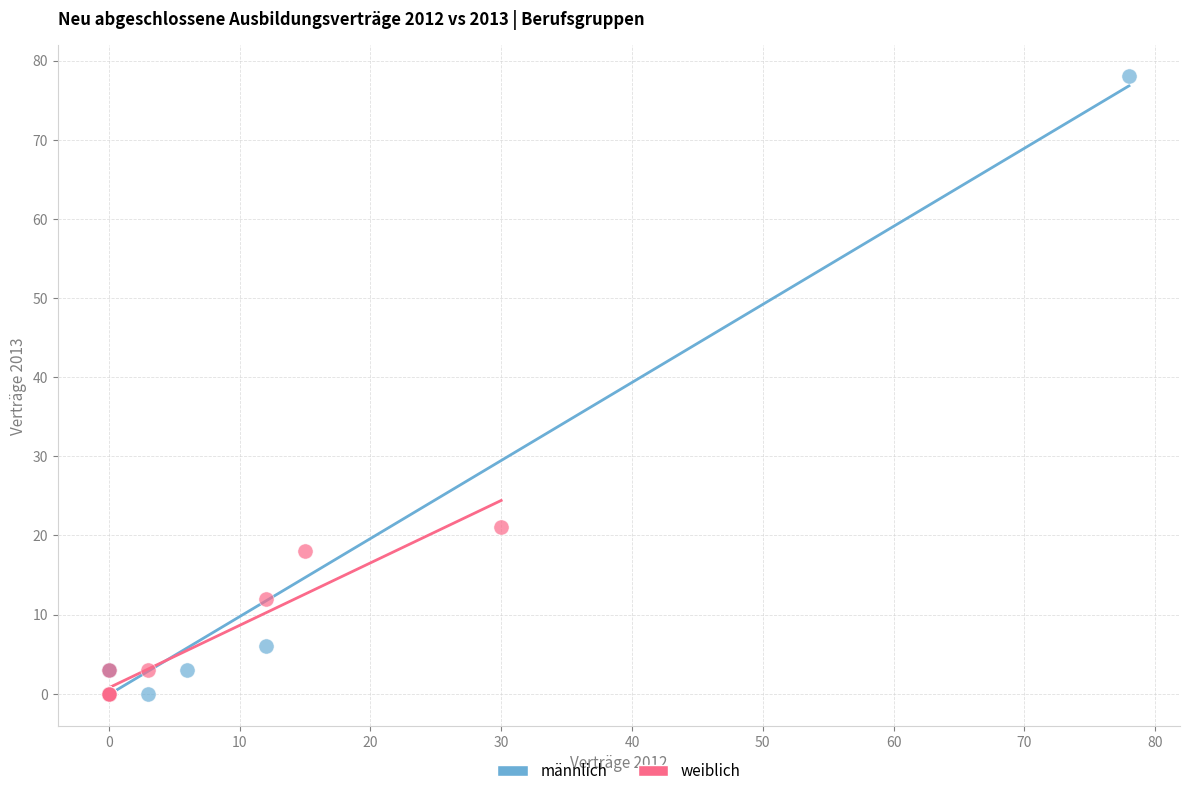

Which series reaches the maximum Y coordinate?

männlich